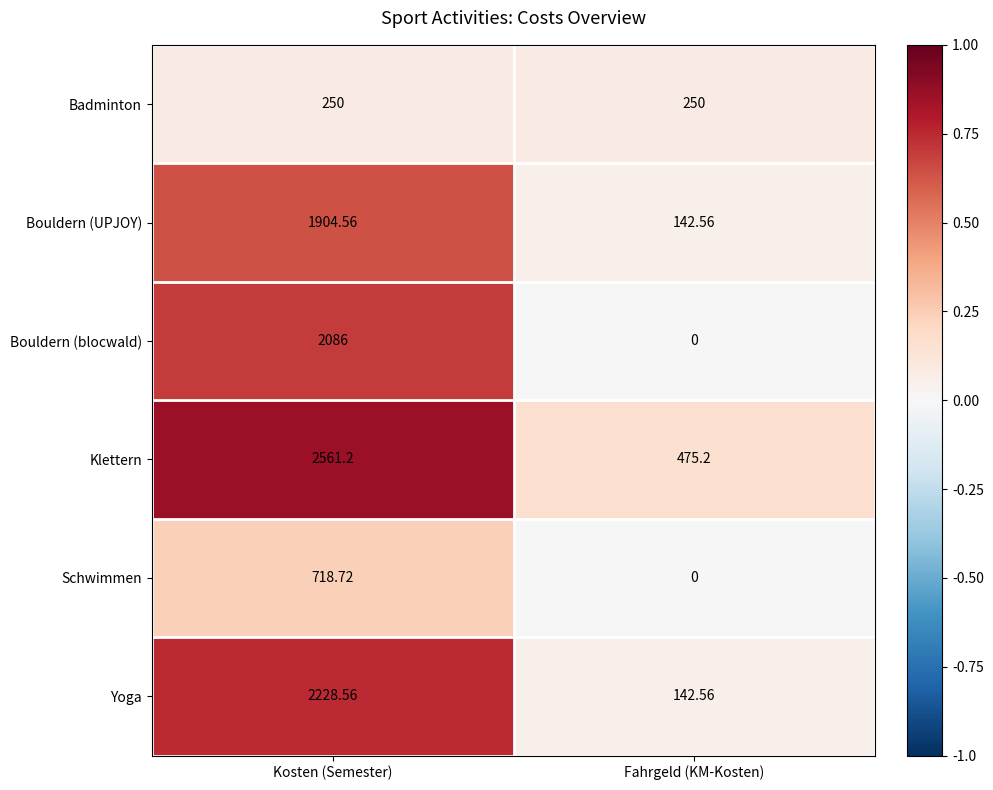

Where does the Bouldern (UPJOY) series first go above 1904?

Kosten (Semester)